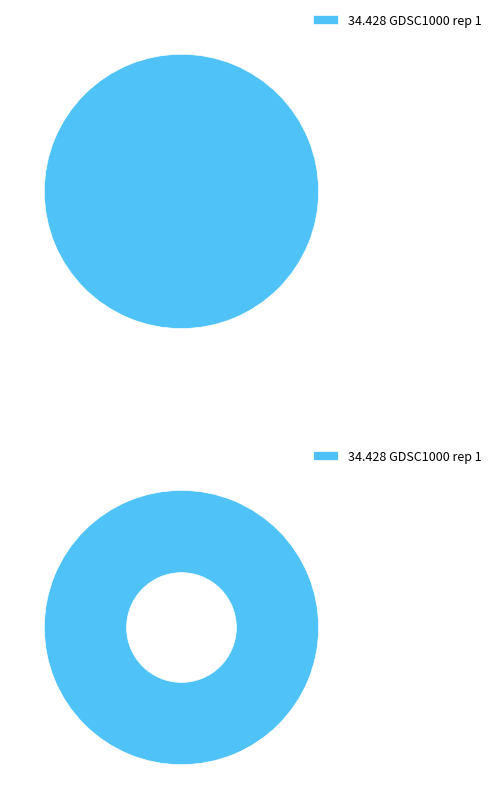

Which slice represents more than half of the pie?

GDSC1000 rep 1